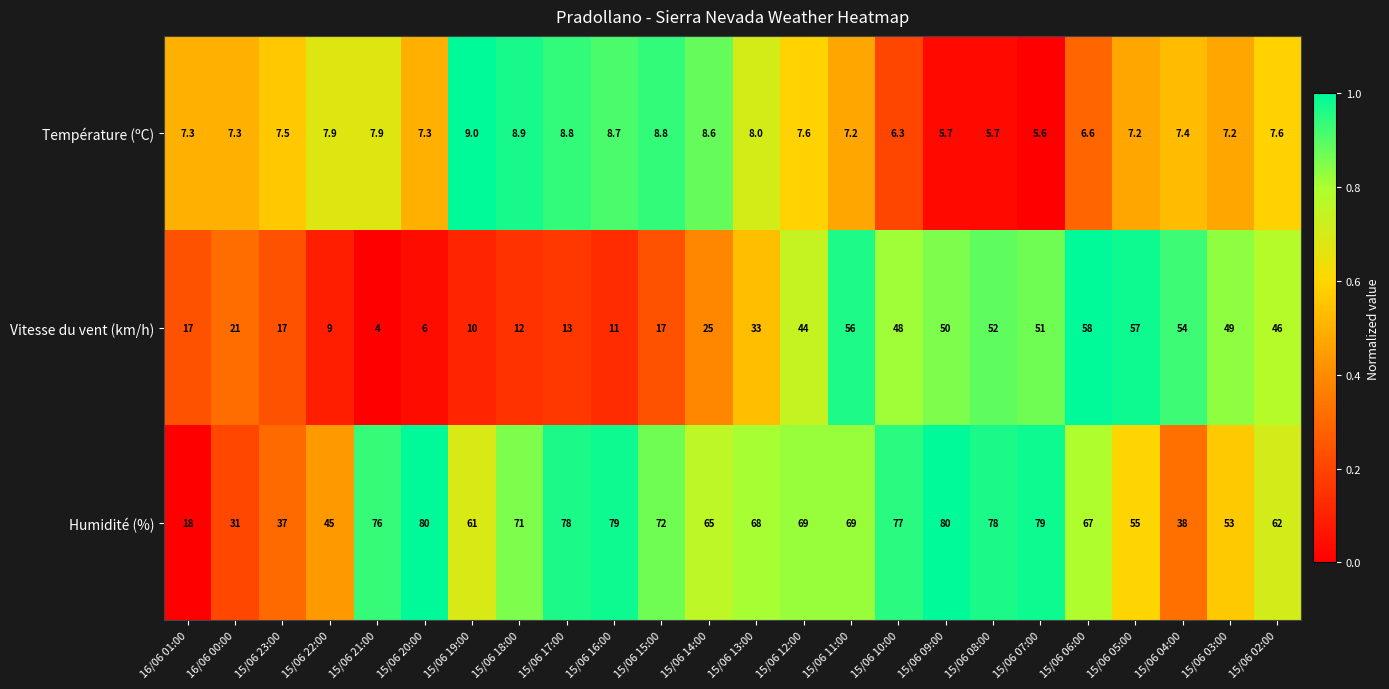

The Humidité (%) series shows 104.0 at 15/06 02:00. True or false?

False